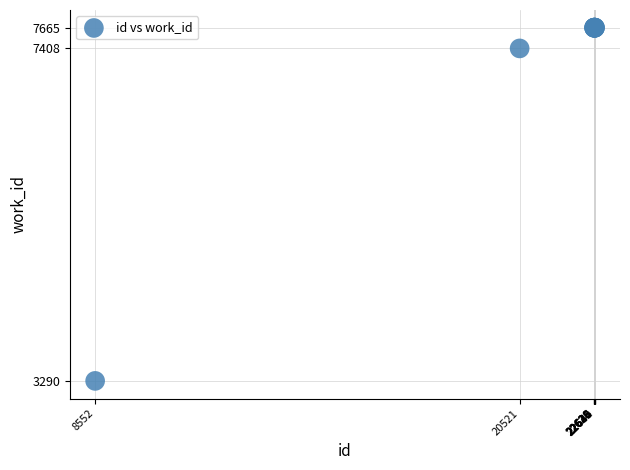

What Y value in the scatter plot is closest to 5477?

7408